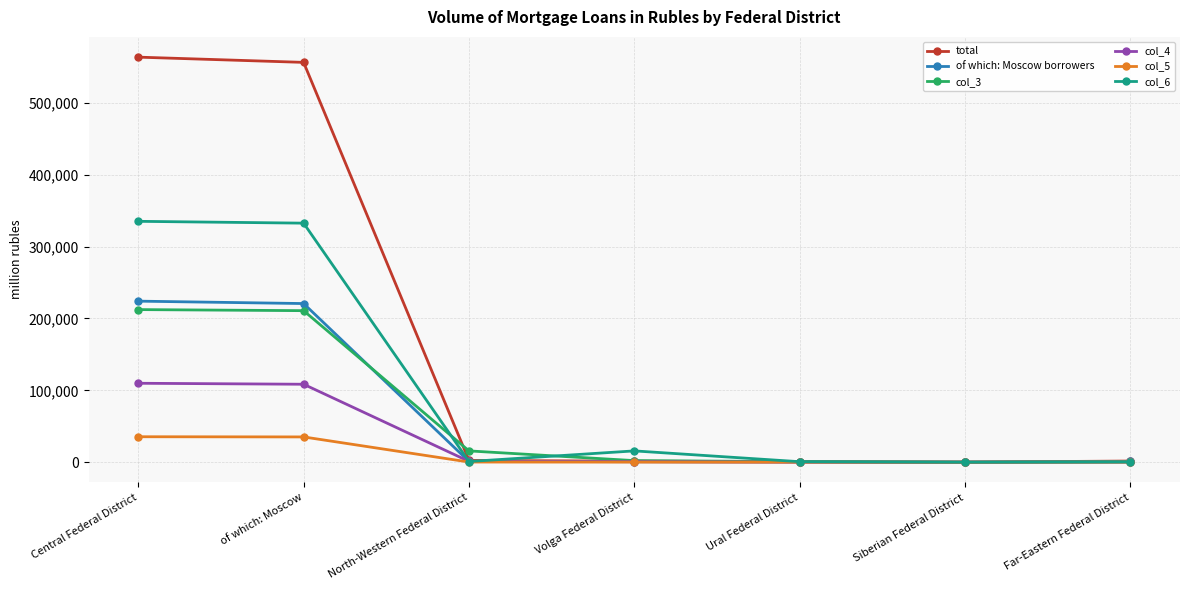

What is the approximate value of col_3 at North-Western Federal District?

15691